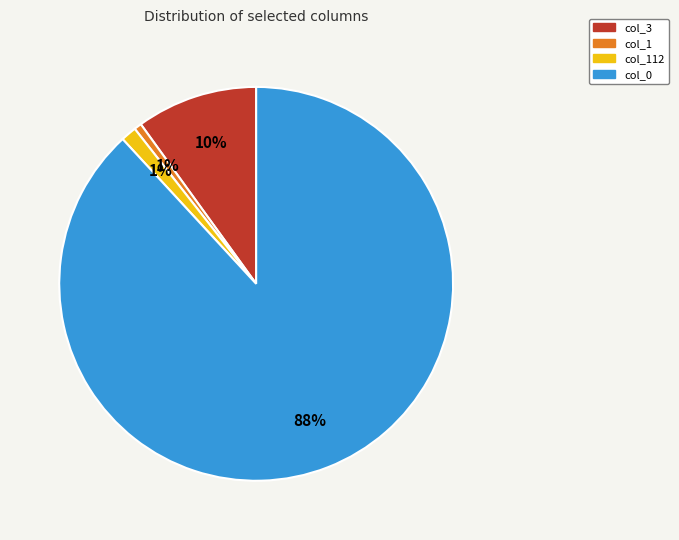

How many segments does this pie chart have?

4